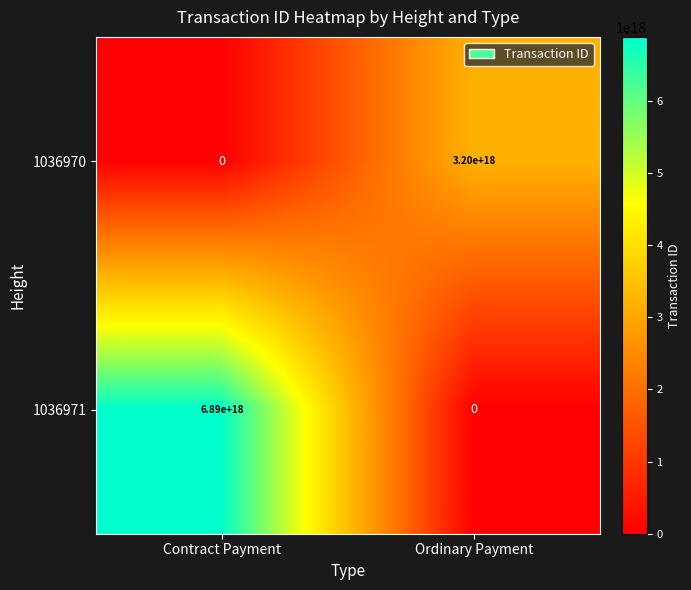

Rank the series by their maximum value, from lowest to highest.

1036970, 1036971